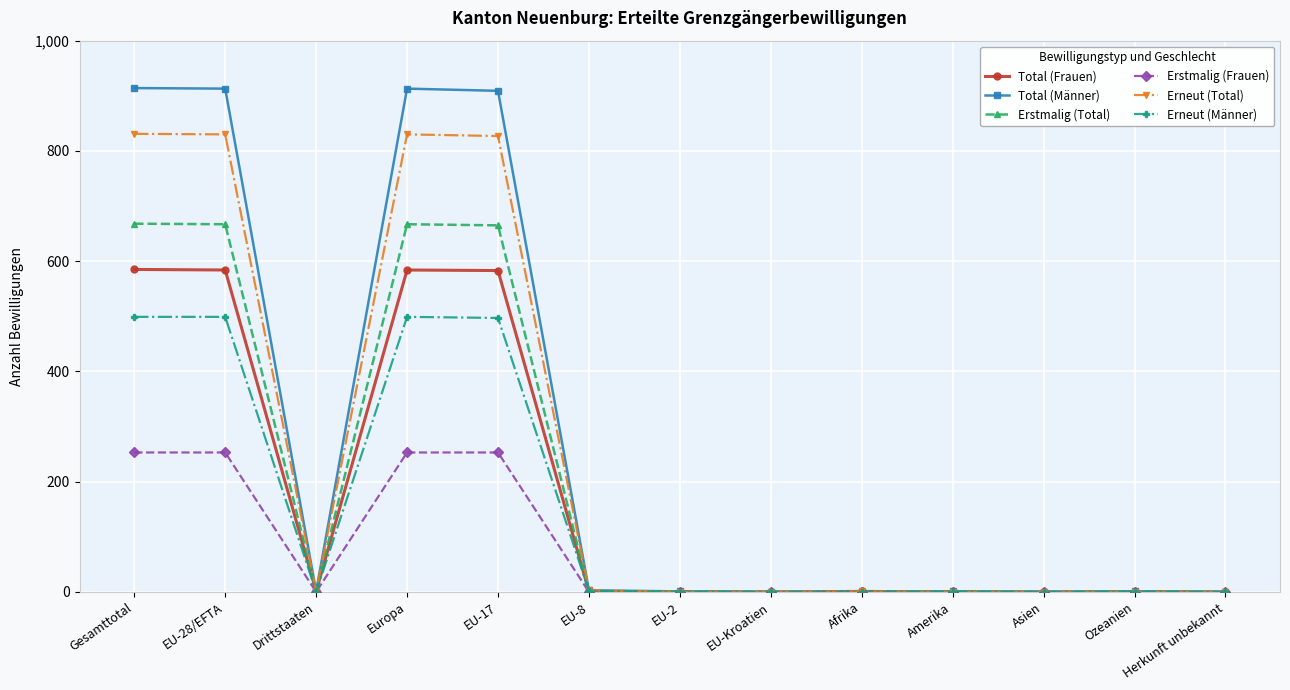

What is the average value of the Erstmalig (Total) series?

206